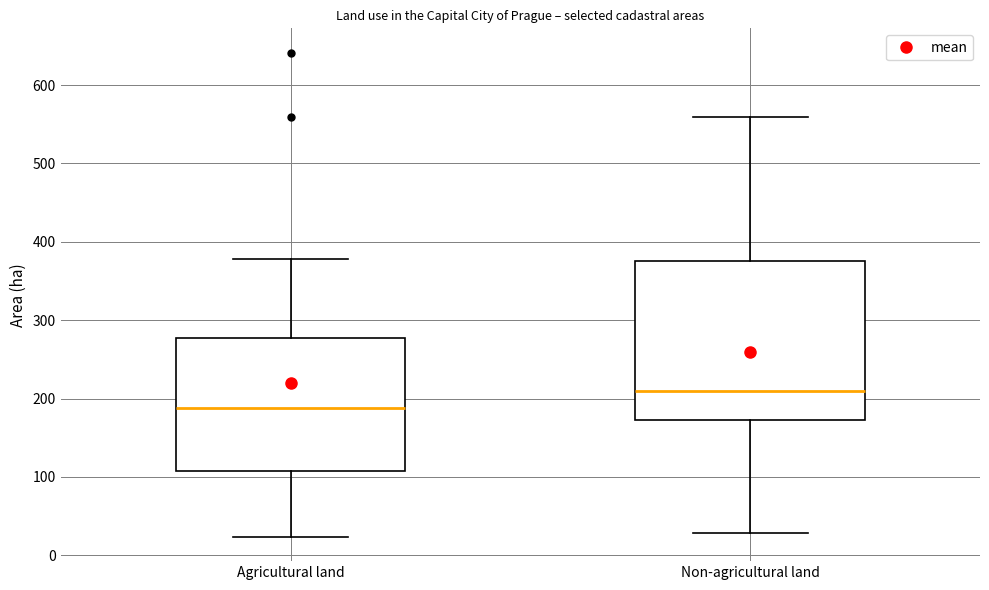

Where is the lower edge of the box for Non-agricultural land on the y-axis? The values are not printed on the chart, so give them approximately, as read against the axis.

170